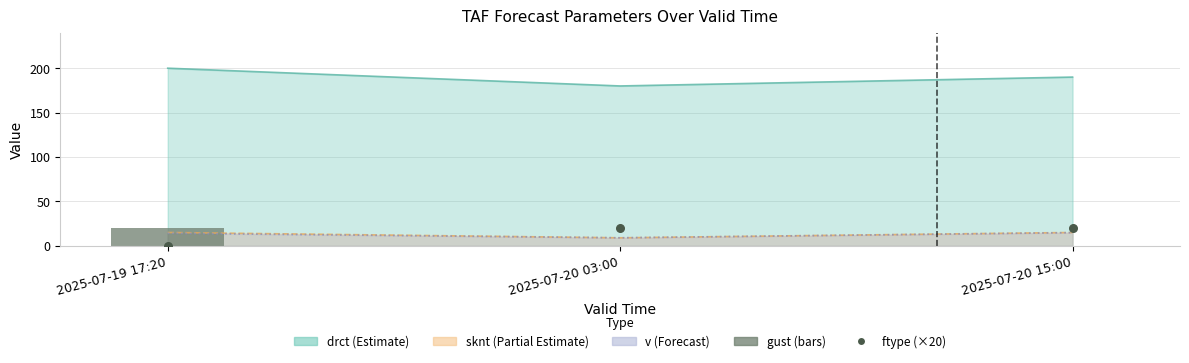

Is the value of ftype (×20) at 2025-07-19 17:20 greater than the value of gust at 2025-07-19 17:20?

No